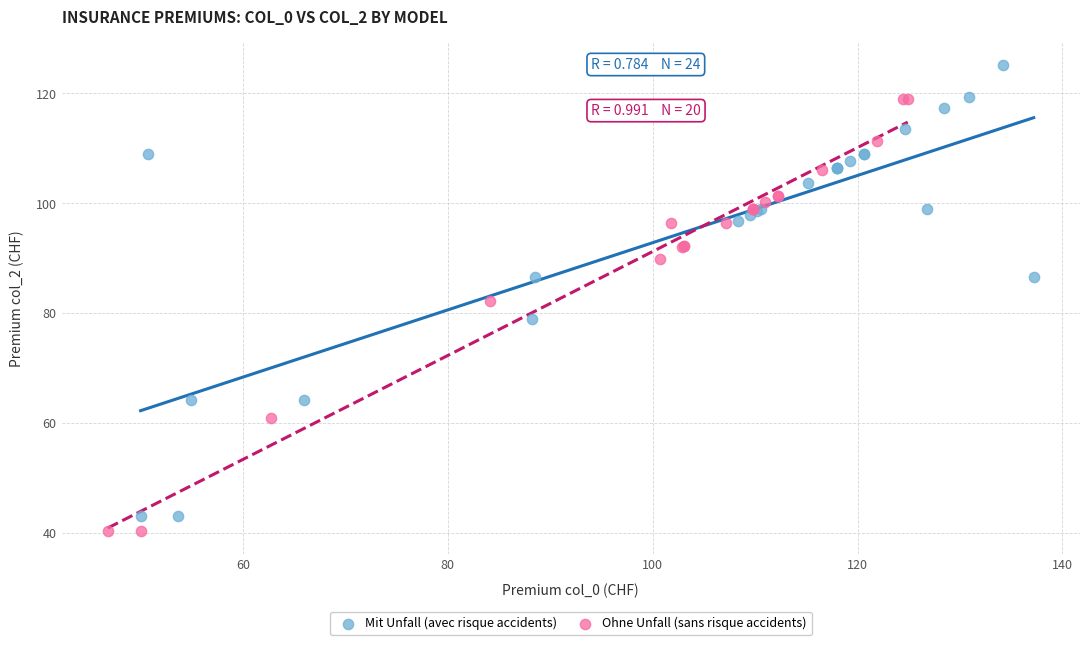

Which series contains the highest Y value?

Mit Unfall (avec risque accidents)